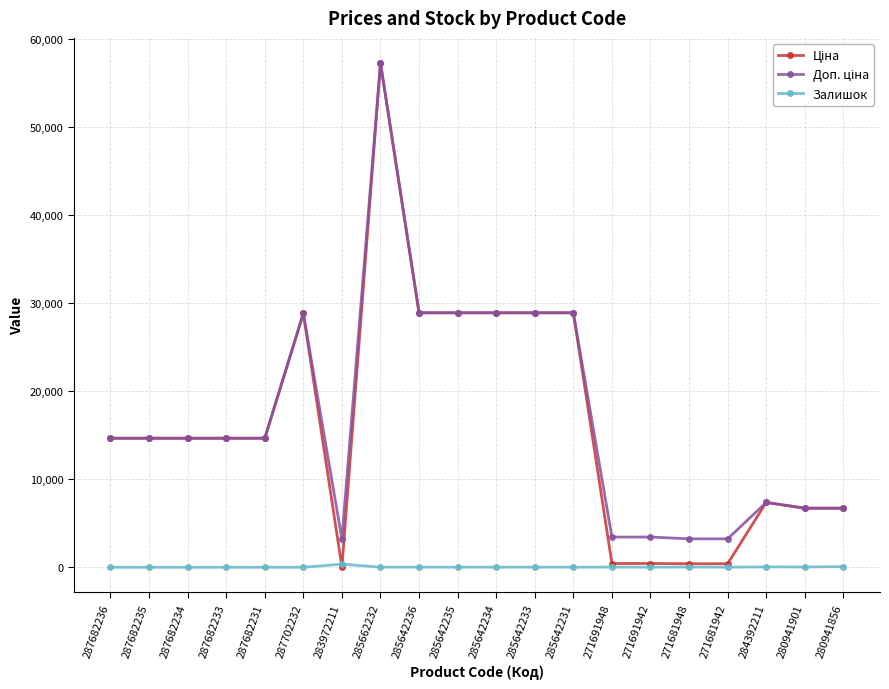

At which category is the sum across all series the highest?

285662232